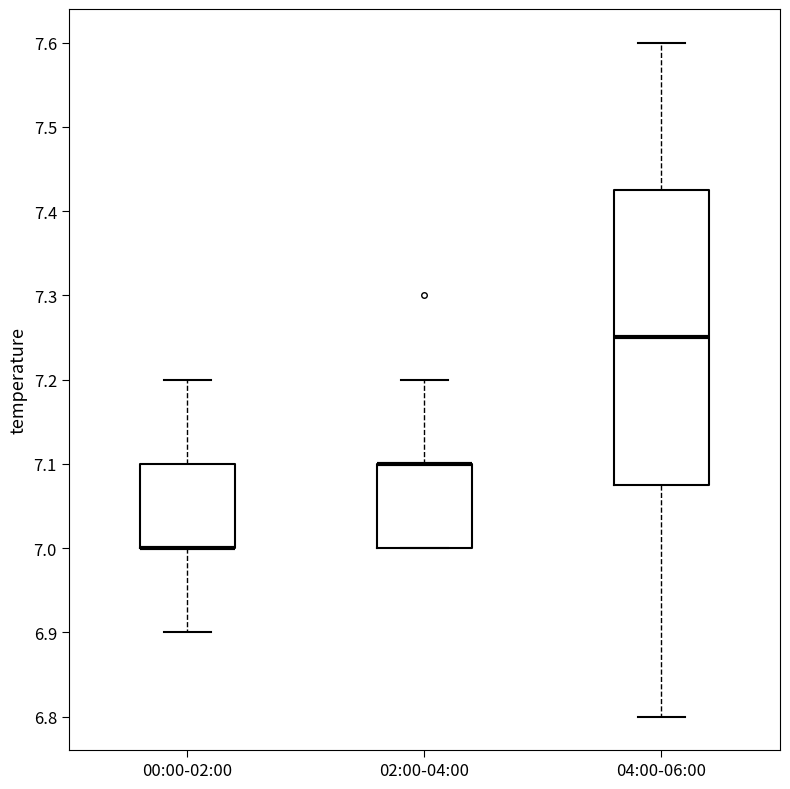

Reading left to right, read every box against the y-axis: the position of its median line, the range the box covers, and the ends of its whiskers. The values are not printed on the chart, so give them approximately, as read against the axis.

00:00-02:00: median 7.00 (drawn on the box's lower edge), box 7.00 to 7.10, whiskers 6.90 to 7.20
02:00-04:00: median 7.10 (drawn on the box's upper edge), box 7.00 to 7.10, whiskers 7.00 to 7.20
04:00-06:00: median 7.25, box 7.08 to 7.43, whiskers 6.80 to 7.60